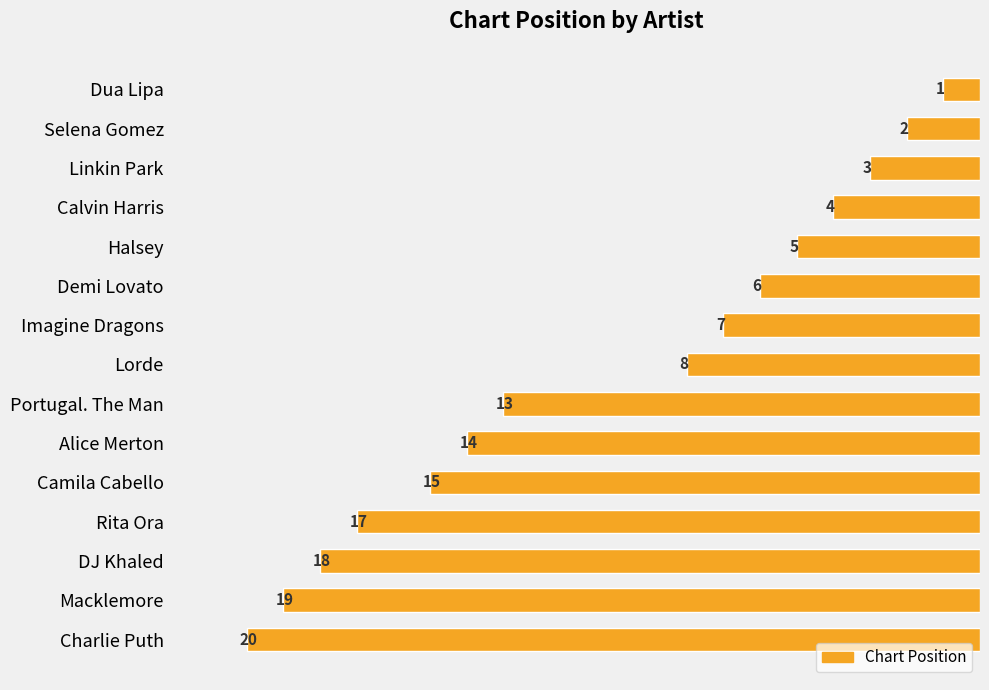

What is the smallest value displayed?

1